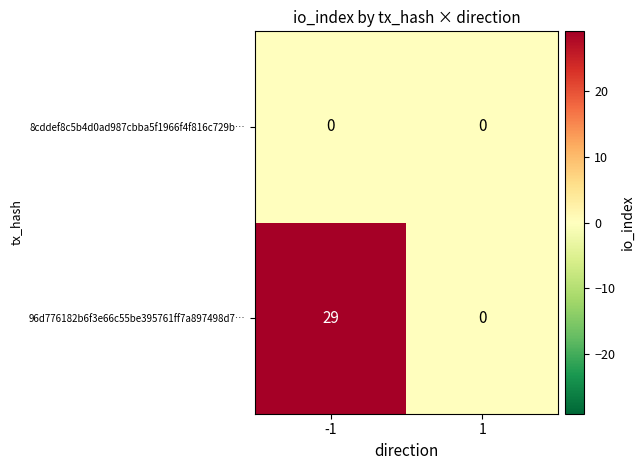

Which series changed the most between -1 and 1?

96d776182b6f3e66c55be395761ff7a897498d7…